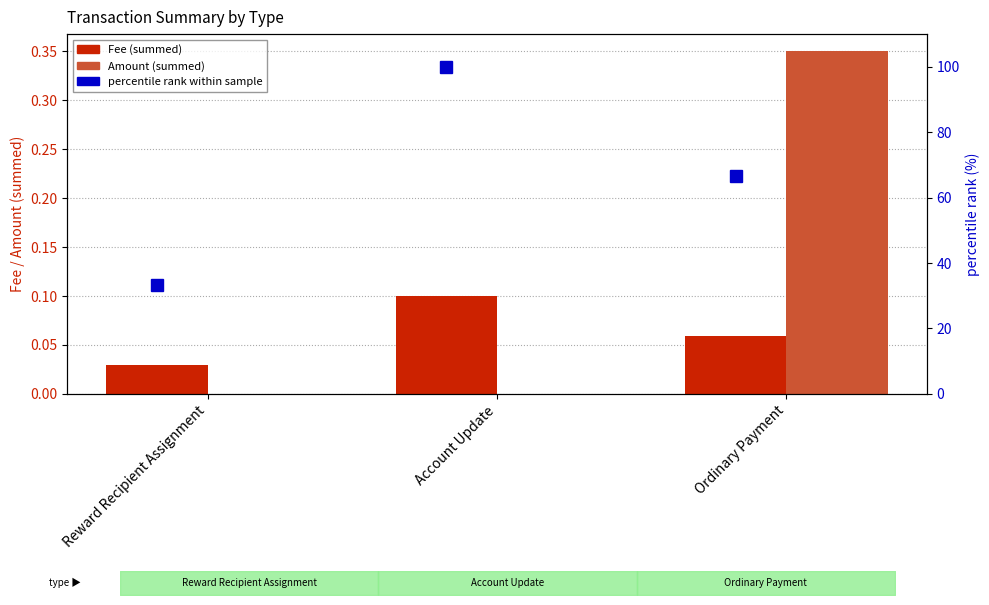

At which category is the sum across all series the highest?

Account Update